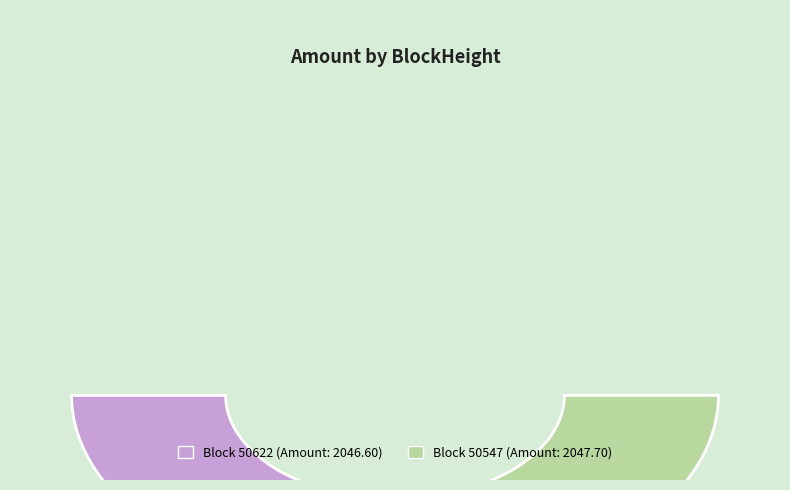

To the nearest percent, what is the difference between the 50622 and 50547 slice percentages?

100%